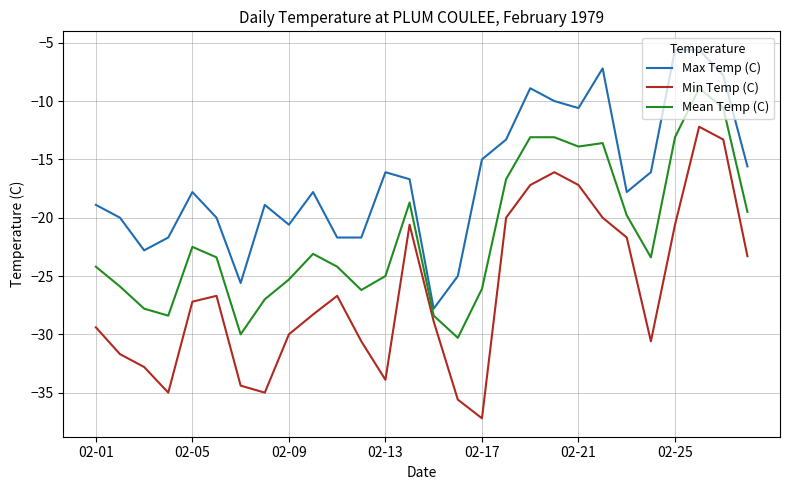

What is the difference between the second highest and second lowest values in the Mean Temp (C) series?

19.4